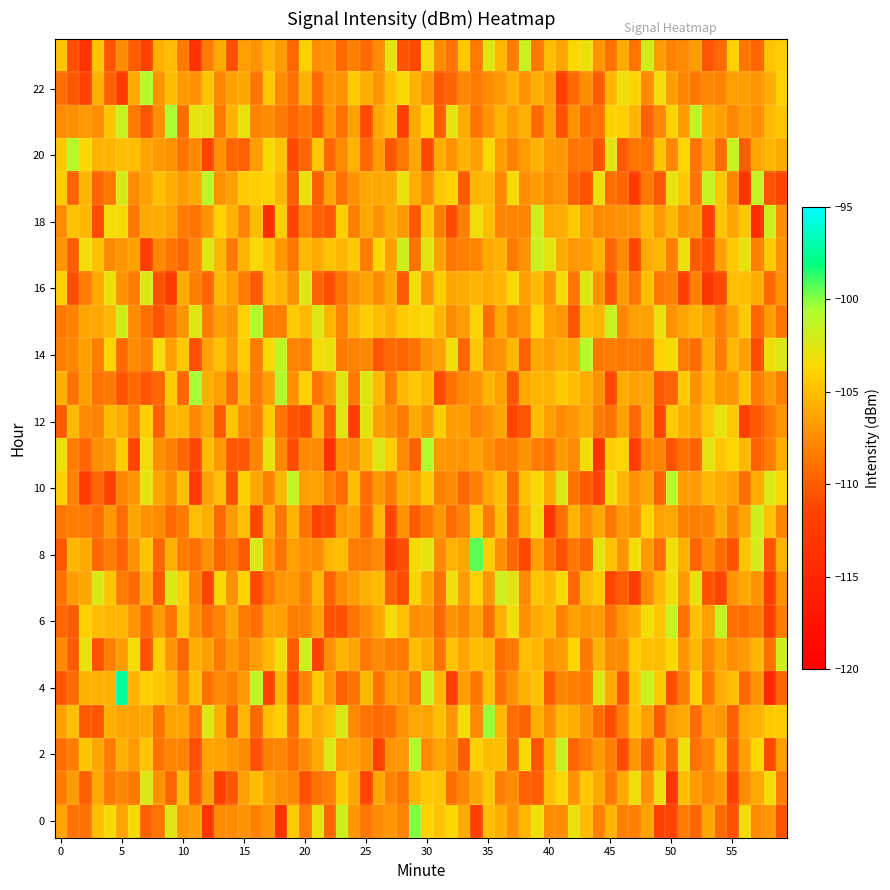

Which series has the widest spread of values?

4